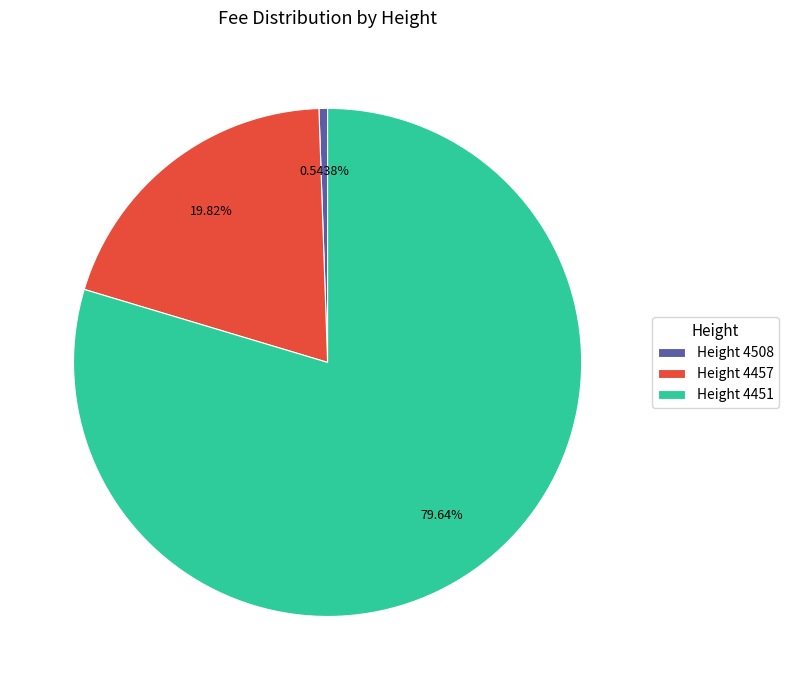

Which category accounts for the majority?

Height 4451